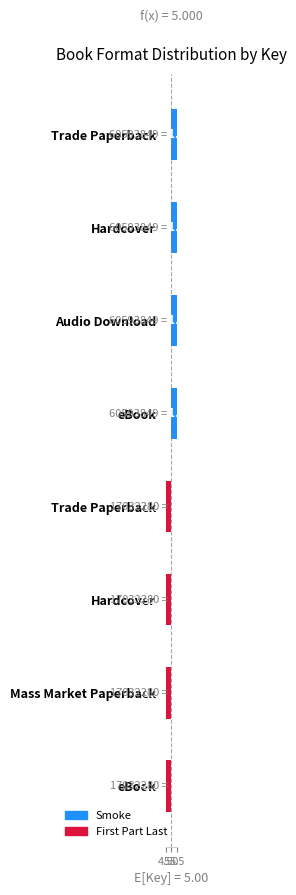

At which label is the value closest to -1?

Trade Paperback